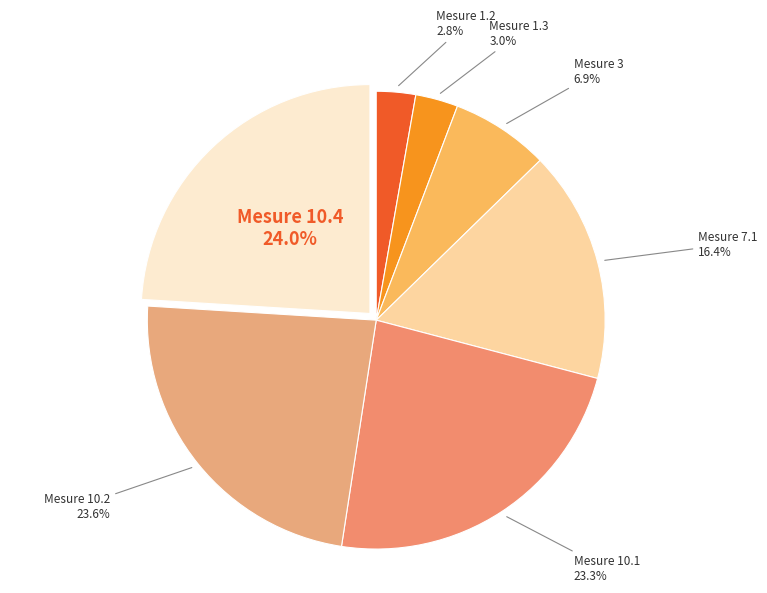

Count the number of slices in the pie.

7